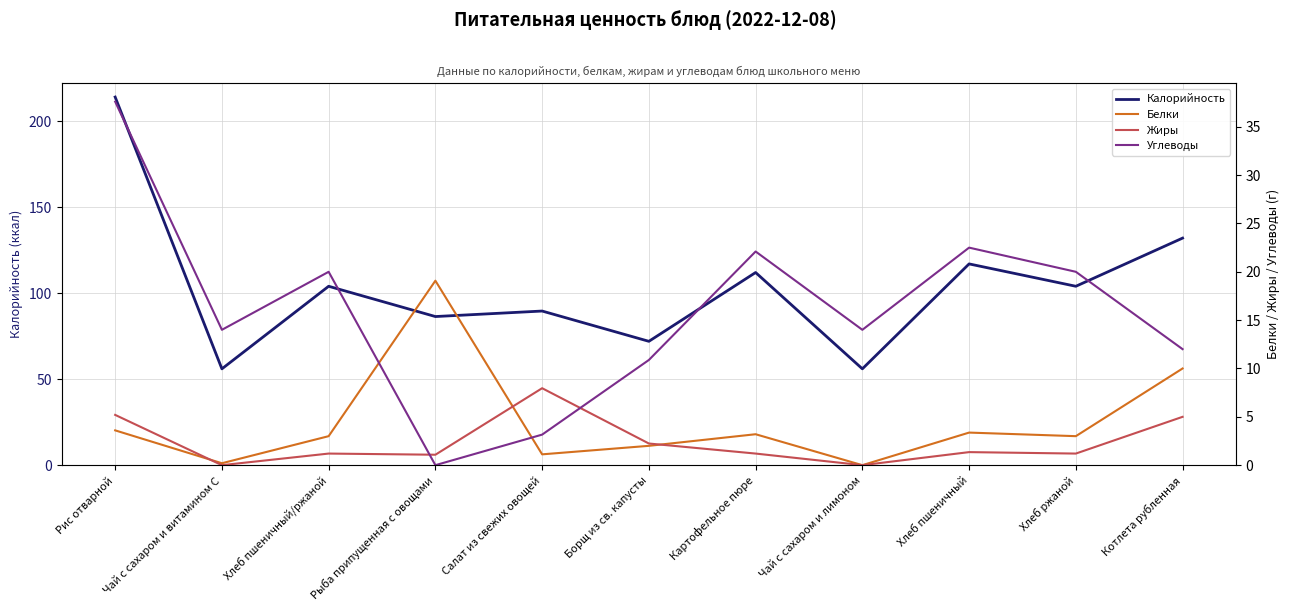

Where is the first local minimum for Углеводы?

Чай с сахаром и витамином С